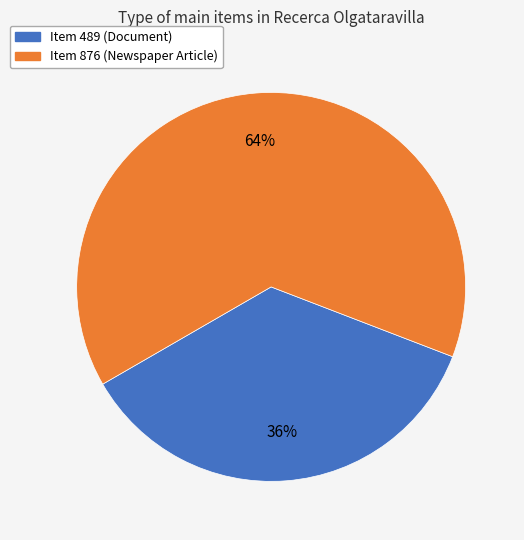

To the nearest percent, what is the difference between the largest and smallest slice percentages?

28%